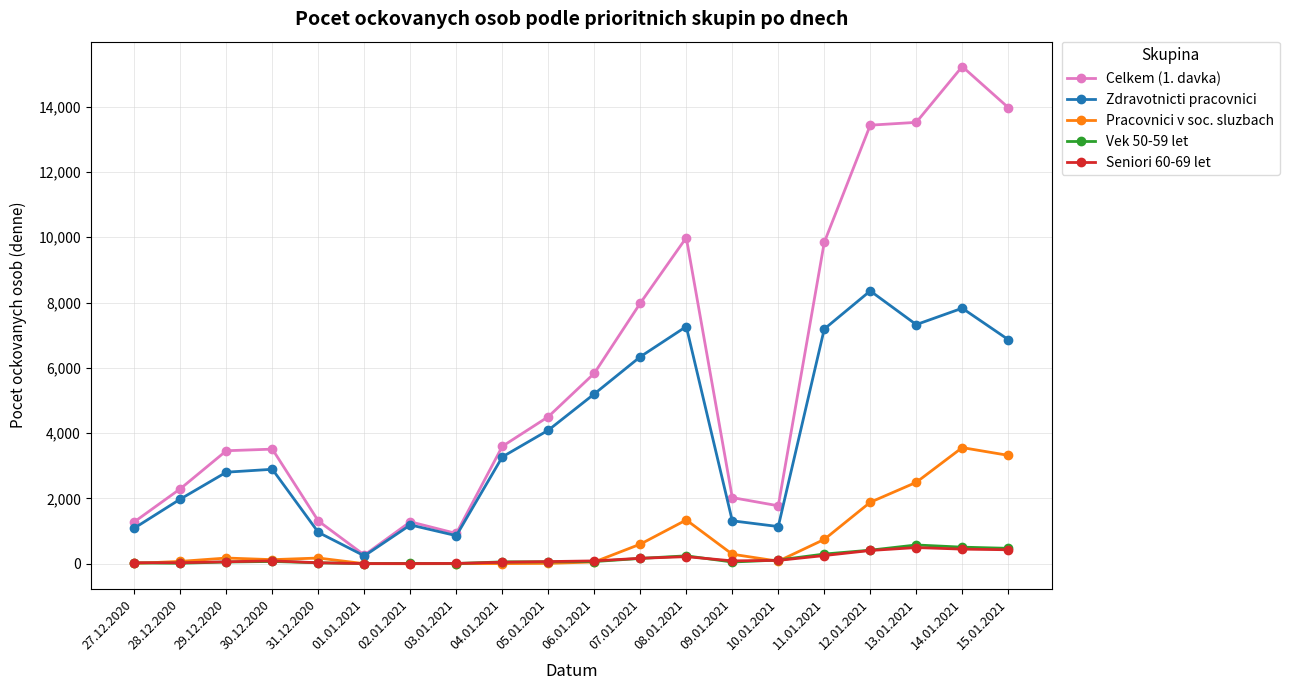

Between 29.12.2020 and 03.01.2021, which series saw the biggest shift?

Celkem (1. davka)